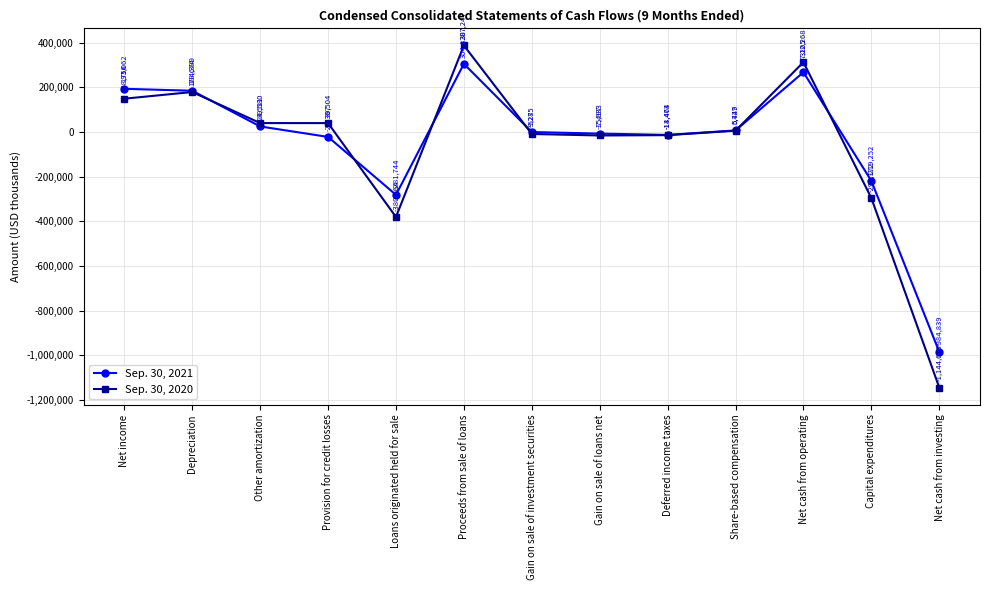

In Sep. 30, 2021, how many points are lower than both neighbors (excluding endpoints)?

2